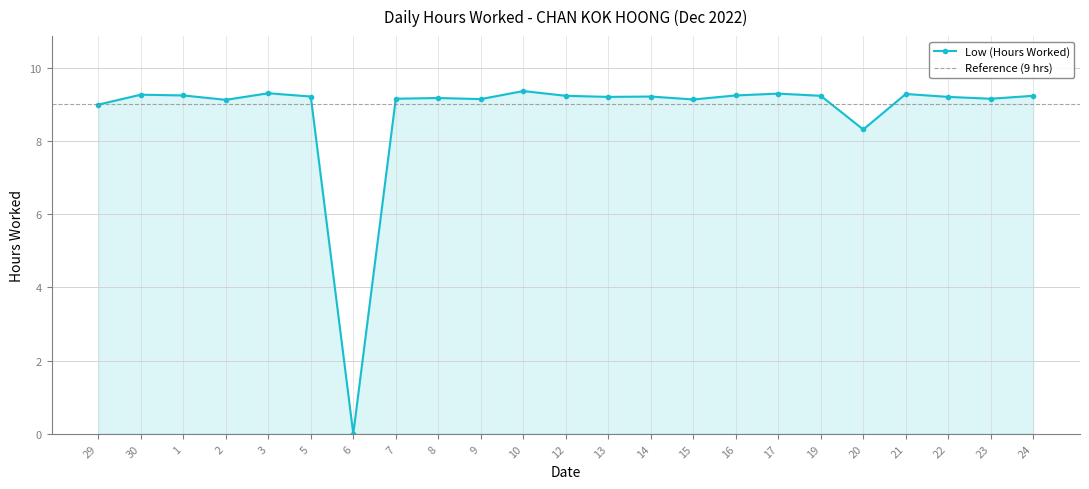

How many data points are less than 9?

3